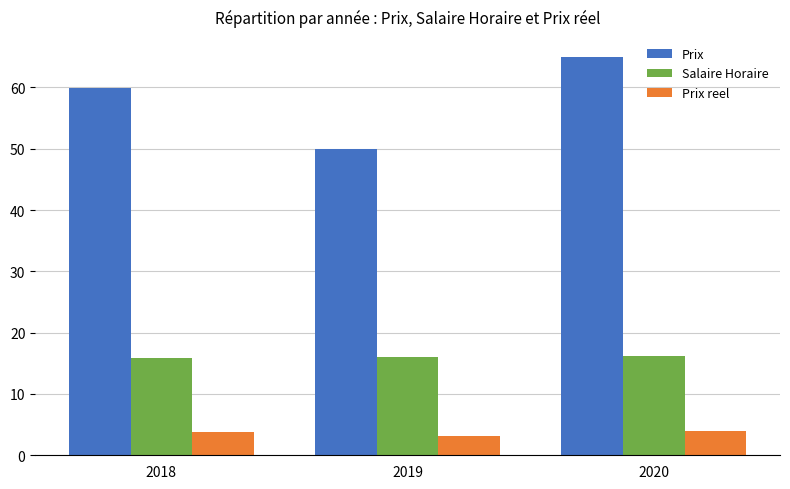

Which category has the highest value in the Prix series?

2020